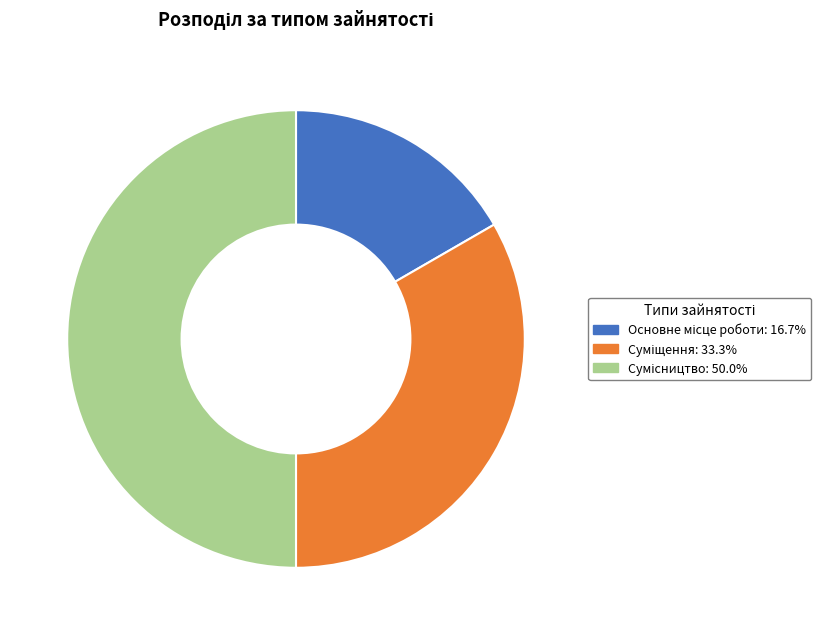

Combined, what portion of the pie is Суміщення and Основне місце роботи?

50.0%